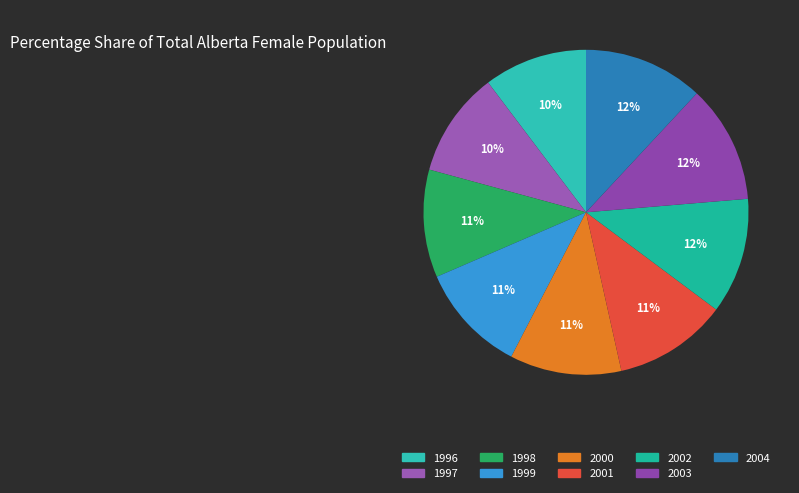

Which slice is the smallest?

1996